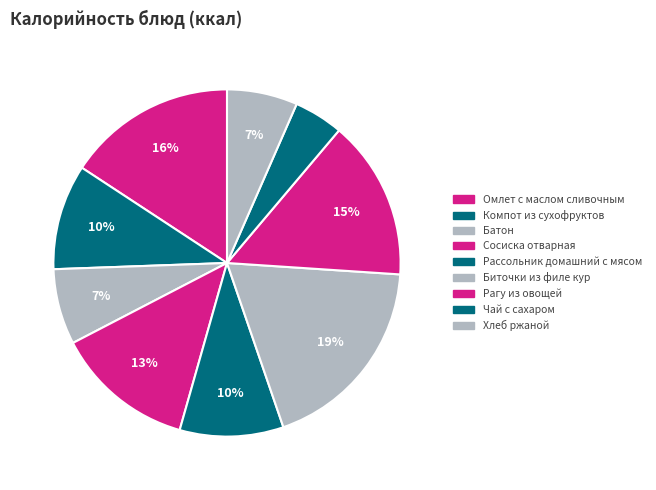

Does any single category account for the majority?

No